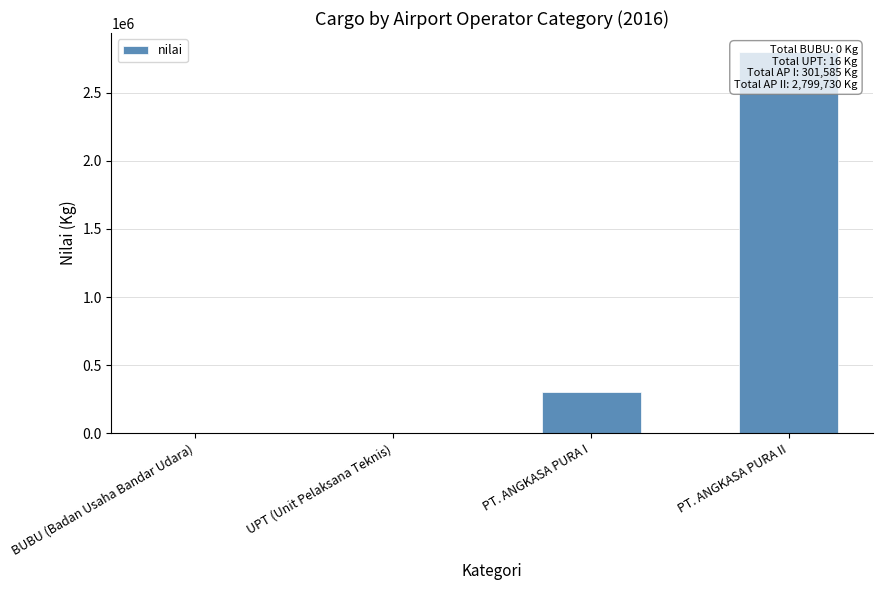

How many bars are there in total?

4